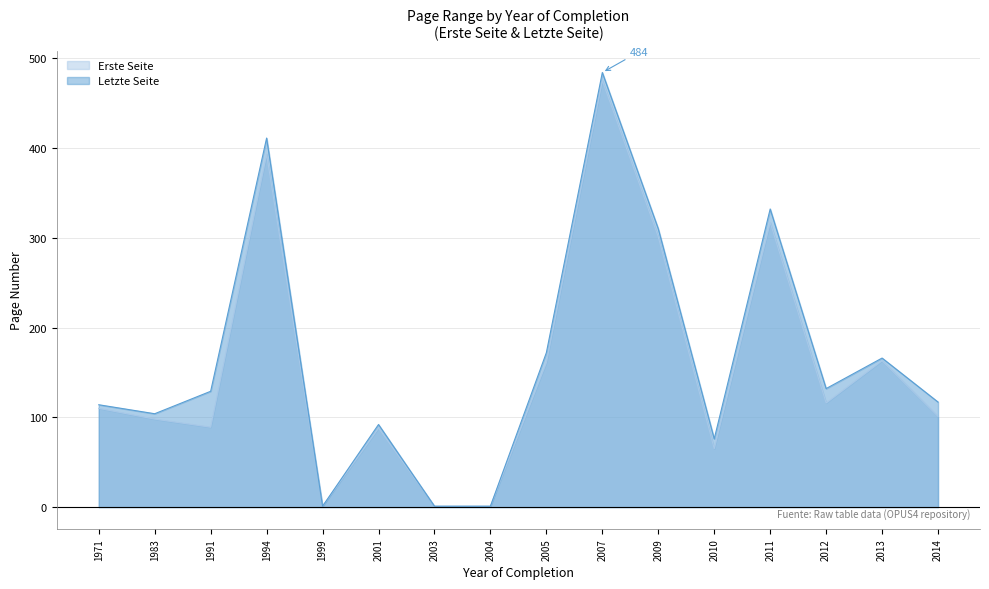

Does the chart display data point markers on the line(s)?

No